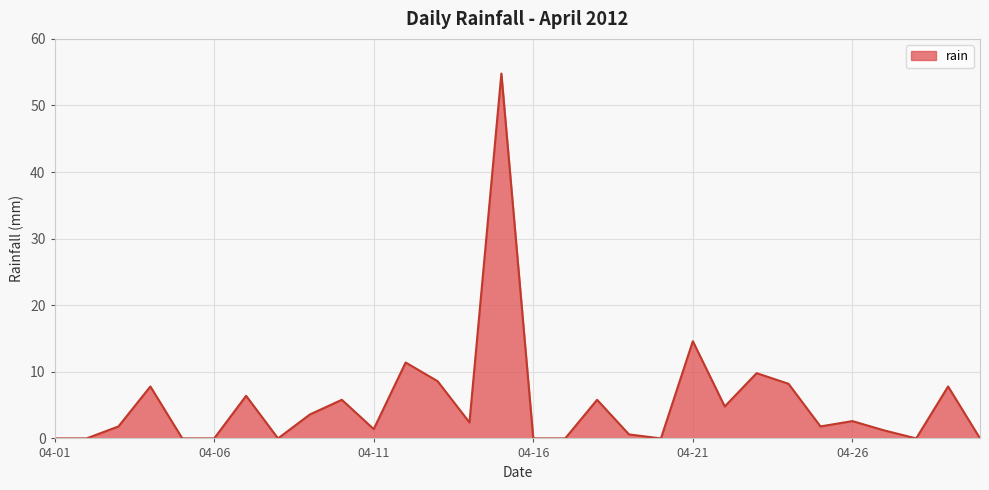

What is the maximum value shown in the chart?

54.8